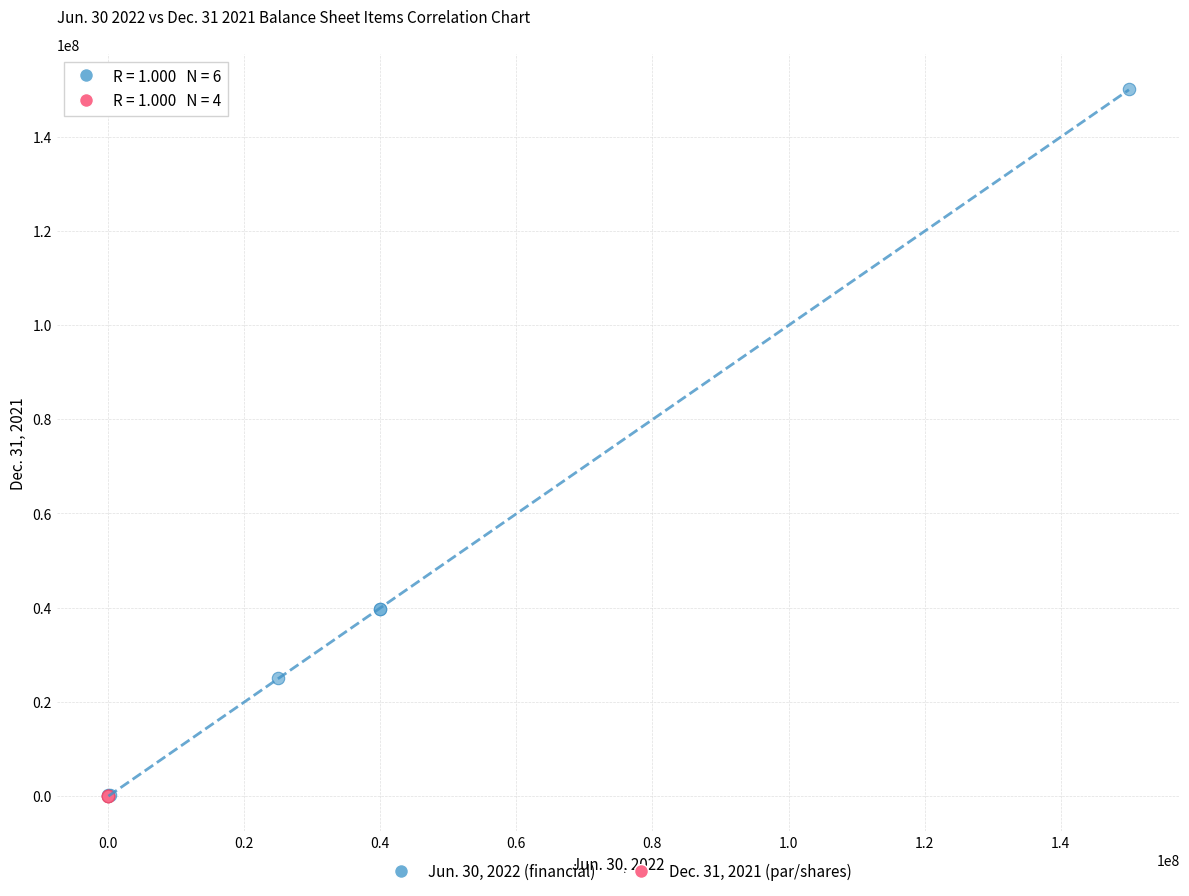

Which series has the widest spread of Y values?

Jun. 30, 2022 (financial)